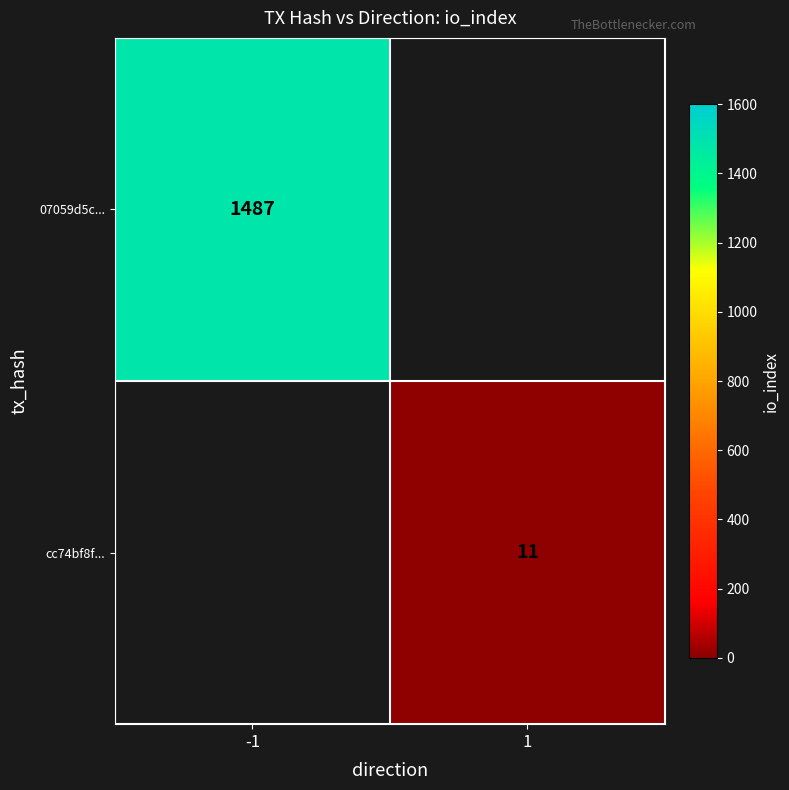

At which category does the chart reach its peak across all series?

-1